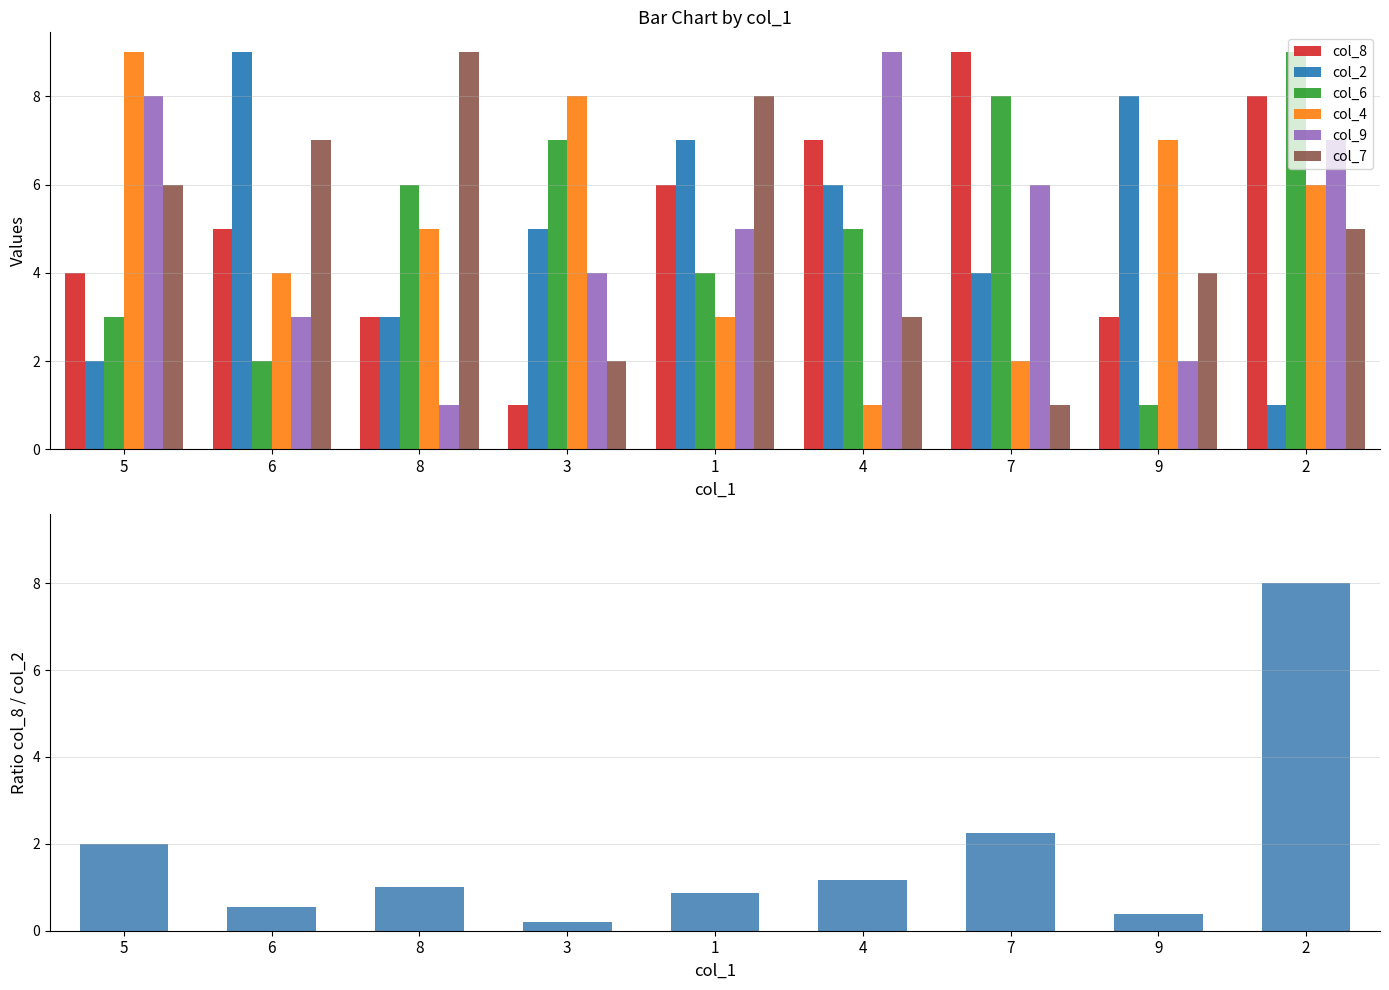

Count the col_2 values in the range 3 to 7.

5